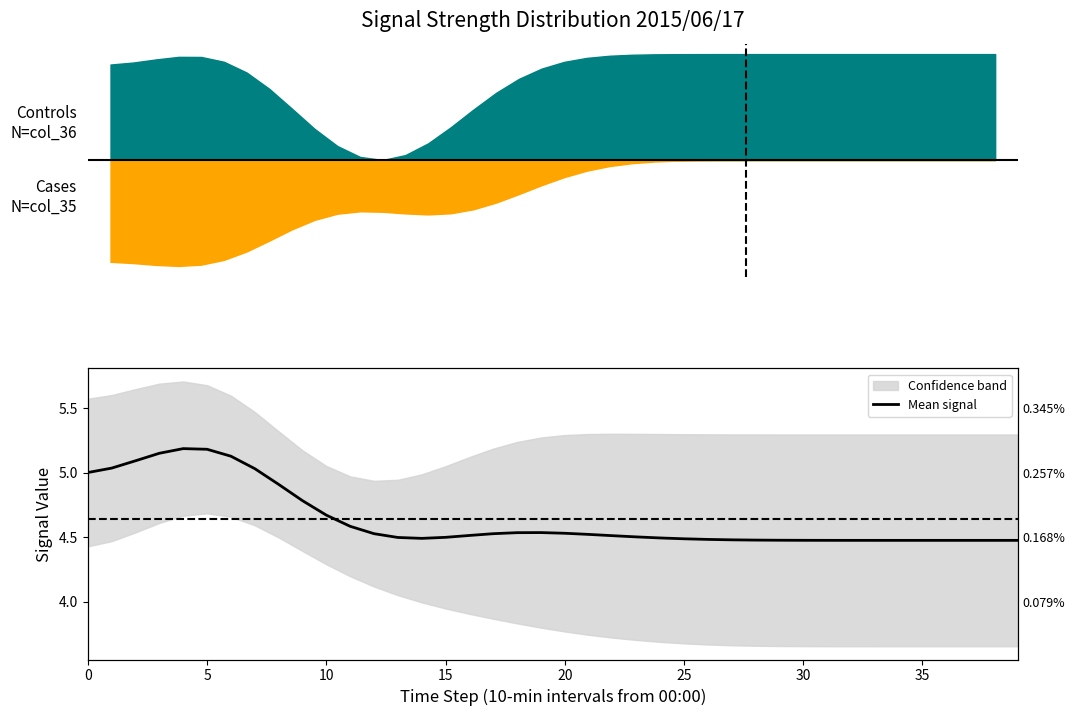

What is the sum of all values?

185.6